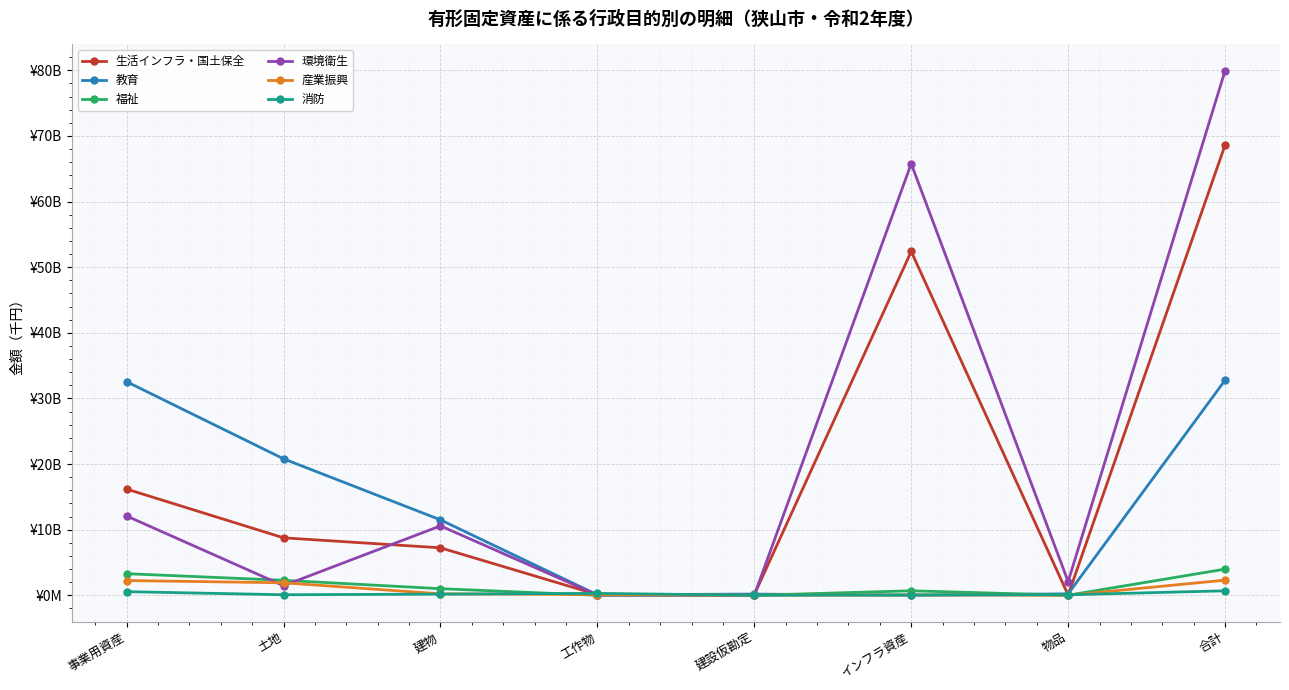

At which category is the sum across all series the highest?

合計